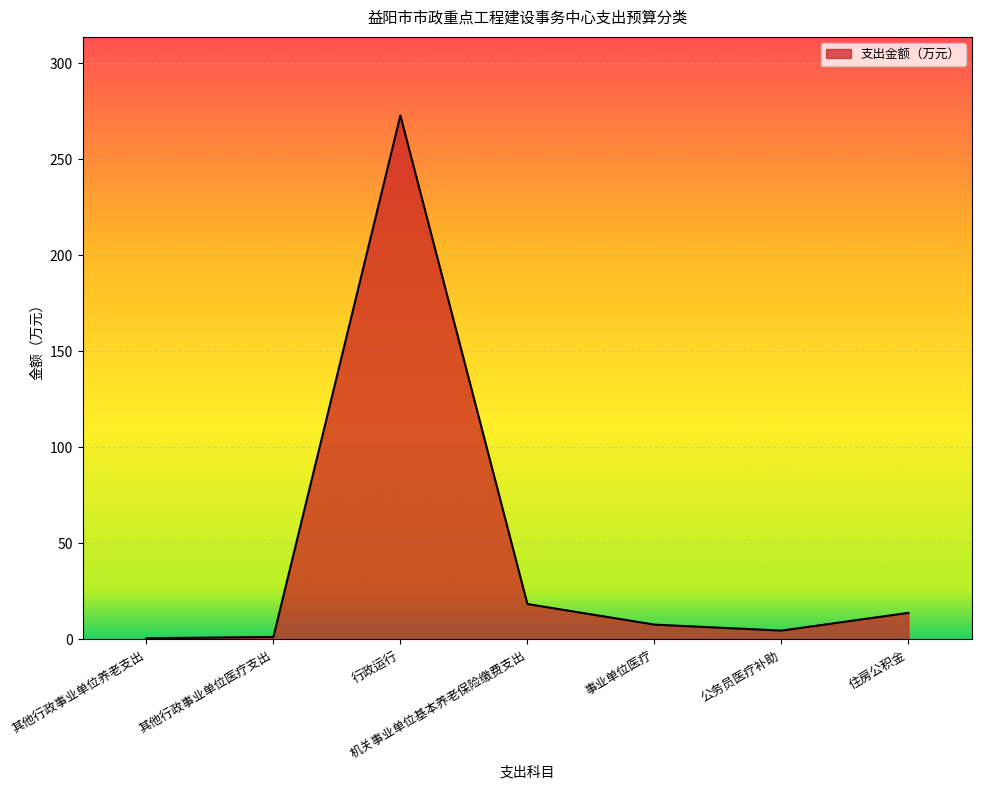

How many interior local peaks (higher than both neighbors) does the data have?

1